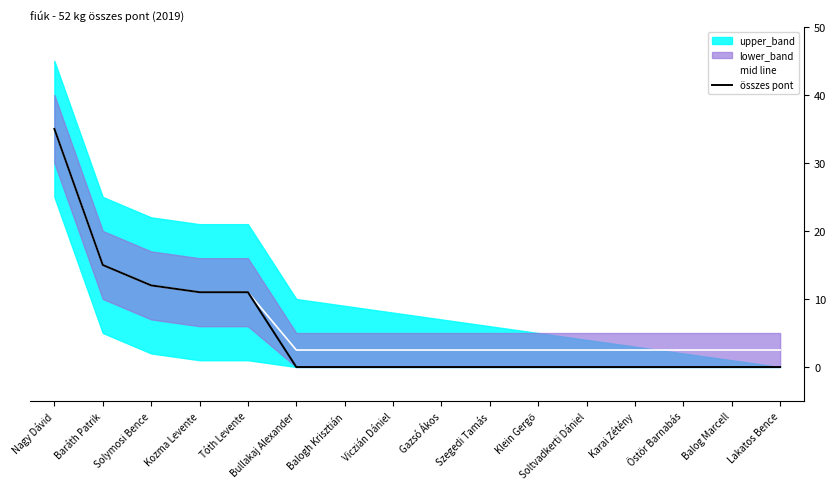

At which category is the sum across all series the highest?

Nagy Dávid